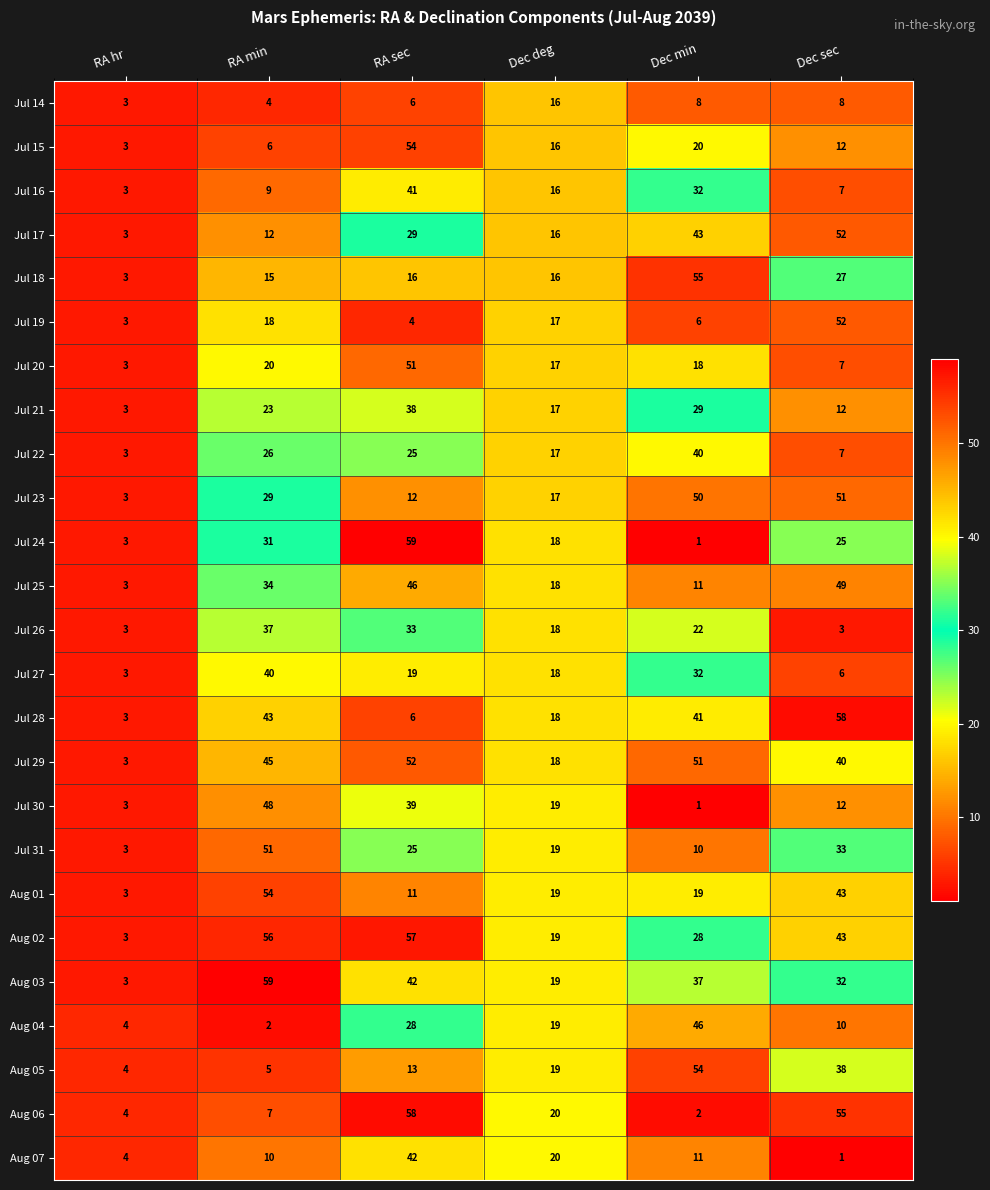

Where does the Aug 04 series first go above 19?

RA sec